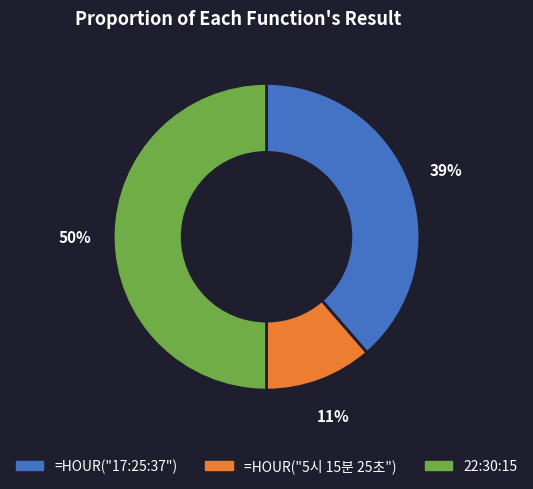

To the nearest percent, what portion does 22:30:15 represent?

50%